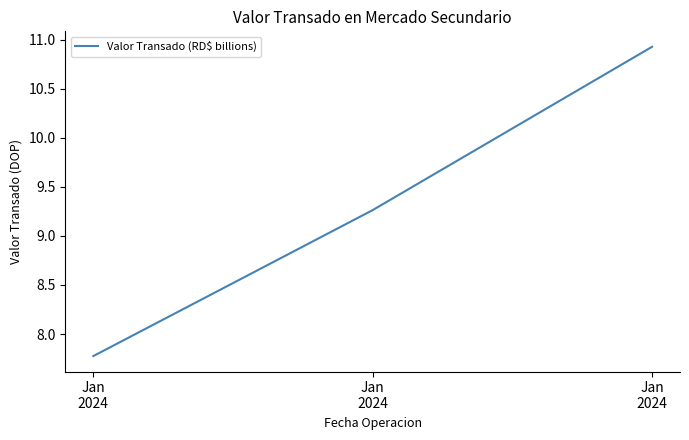

Rank the categories by value from lowest to highest.

Jan
2024, Jan
2024, Jan
2024